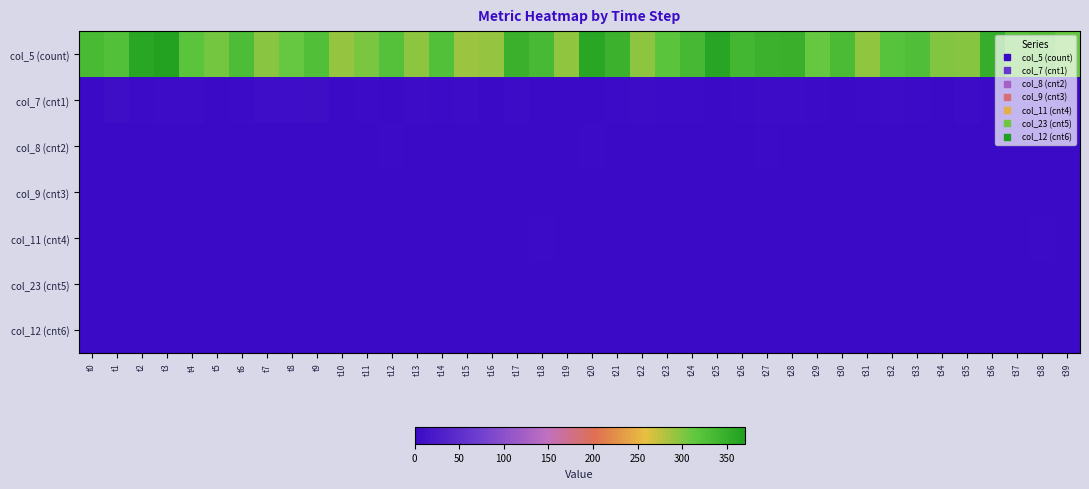

Which series has the largest total across all categories?

col_5 (count)